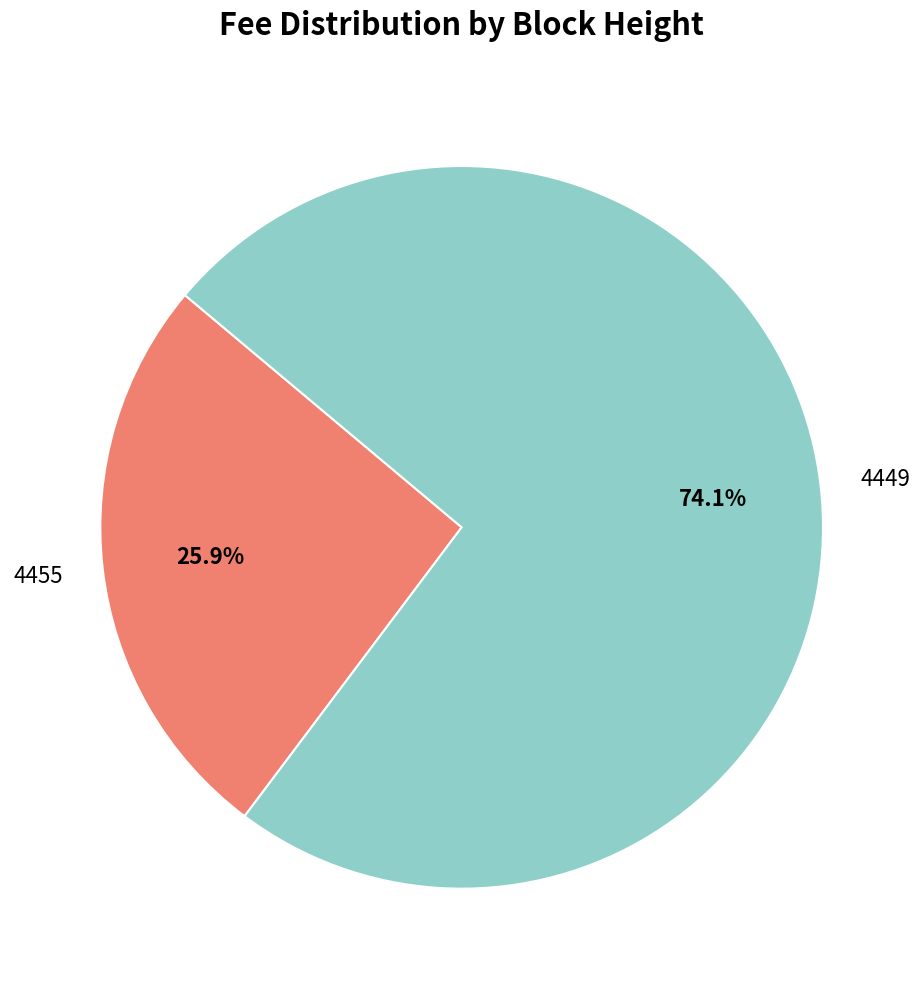

Is there a majority slice in this chart?

Yes